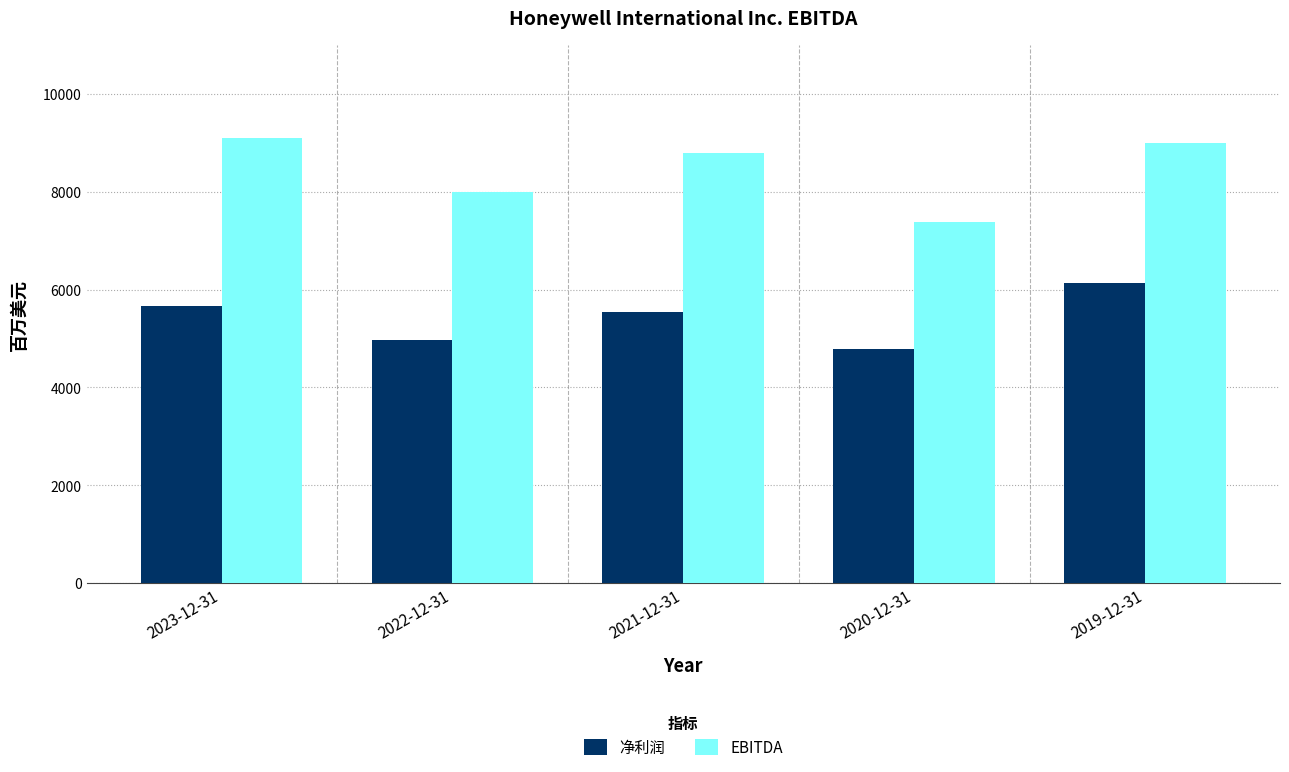

What is the difference between the maximum and second lowest values in the 净利润 series?

1177